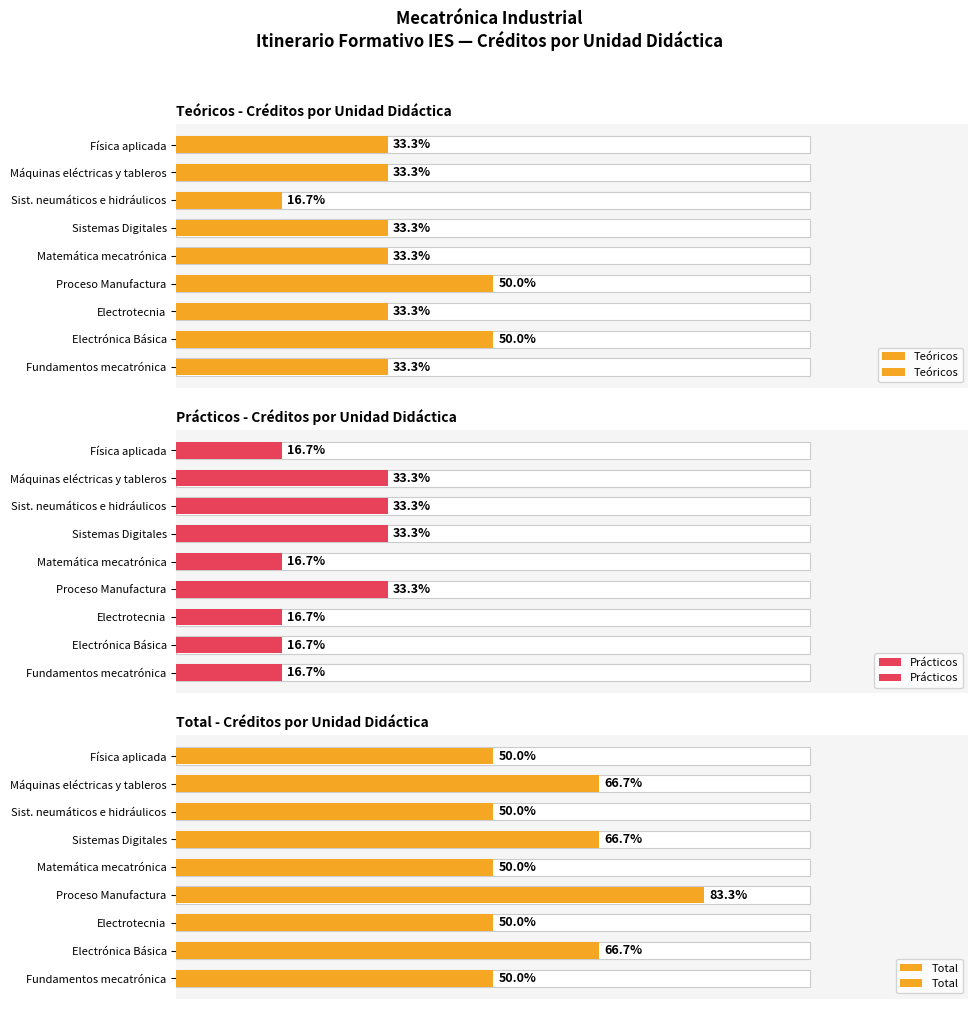

What are all the series names shown in the legend?

Teóricos, Prácticos, Total